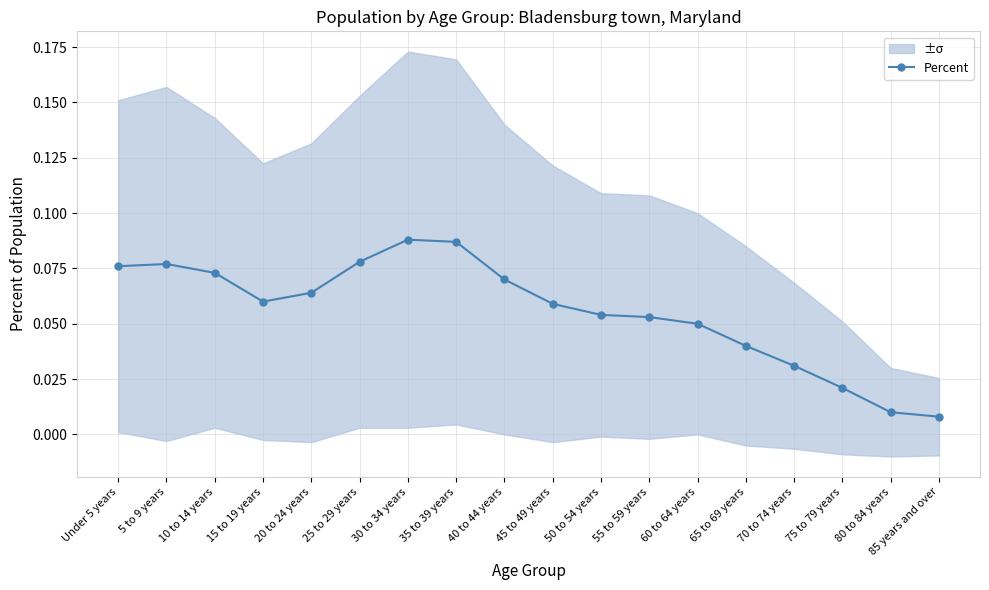

What is the sum of the values at 85 years and over and Under 5 years?

0.1